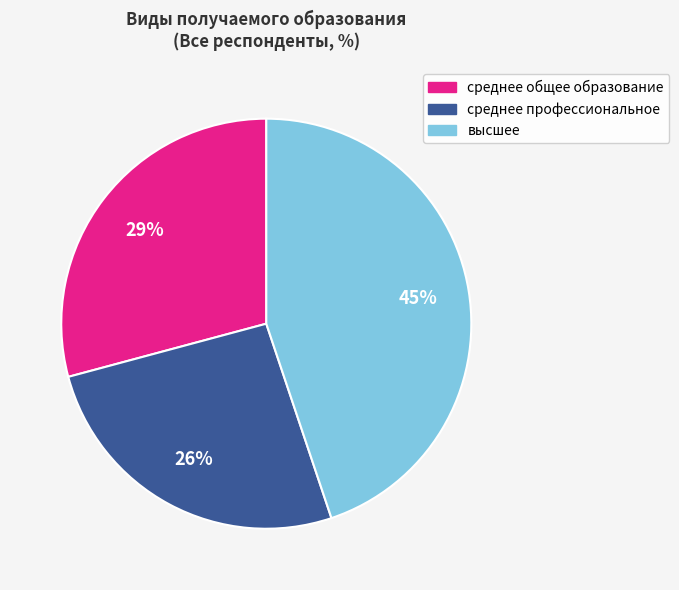

Which slice is the largest?

высшее